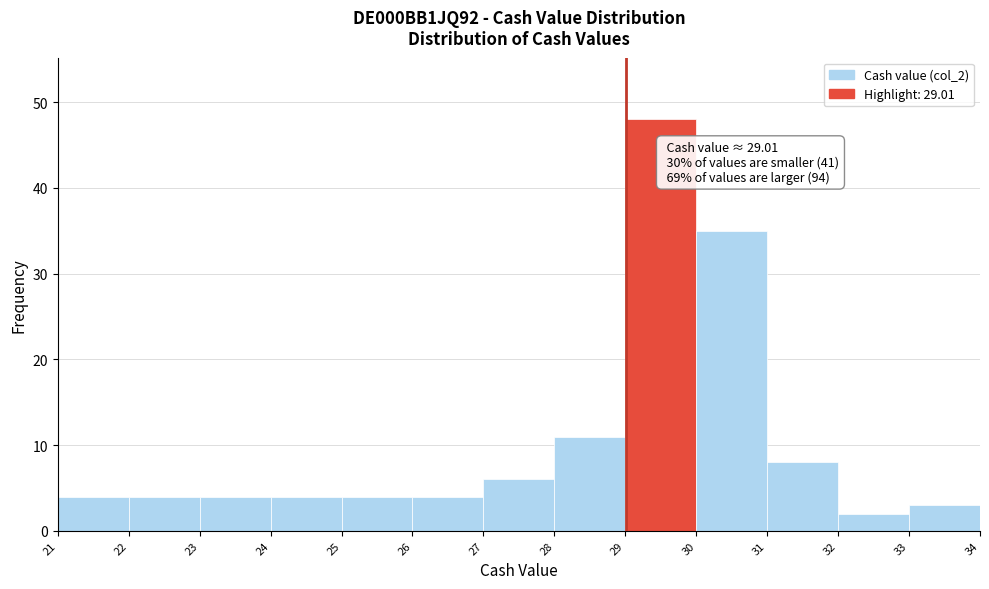

Which range on the x-axis has the tallest bar?

29 to 30